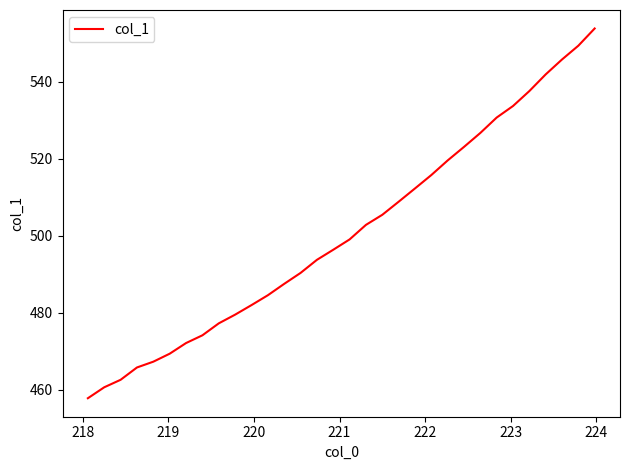

What is the minimum value shown in the chart?

457.8